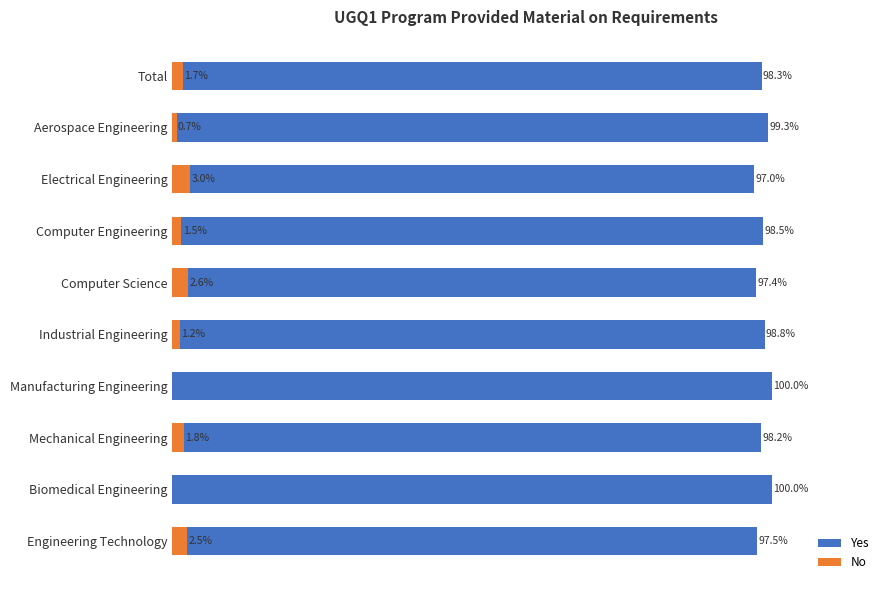

What are all the series names shown in the legend?

Yes, No